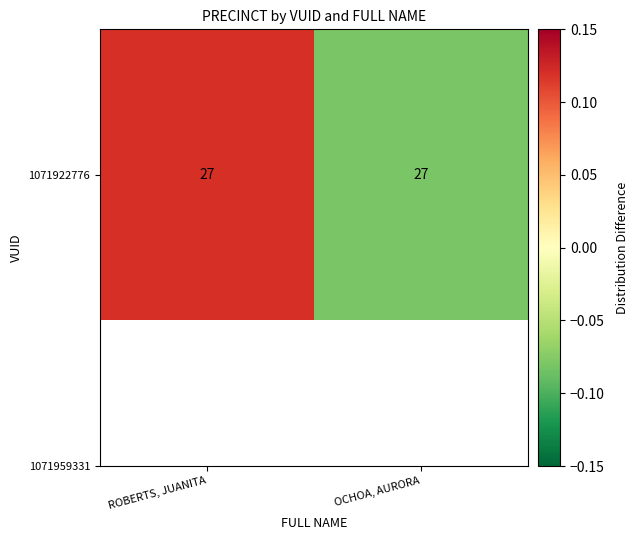

List the labels in order of value, smallest first.

OCHOA, AURORA, ROBERTS, JUANITA